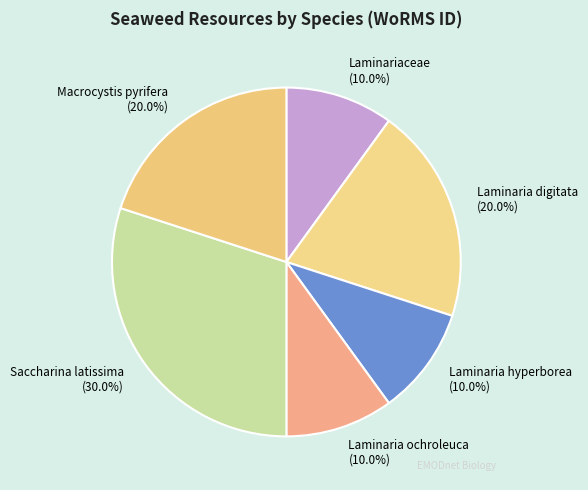

Which category has the biggest portion of the pie?

Saccharina latissima